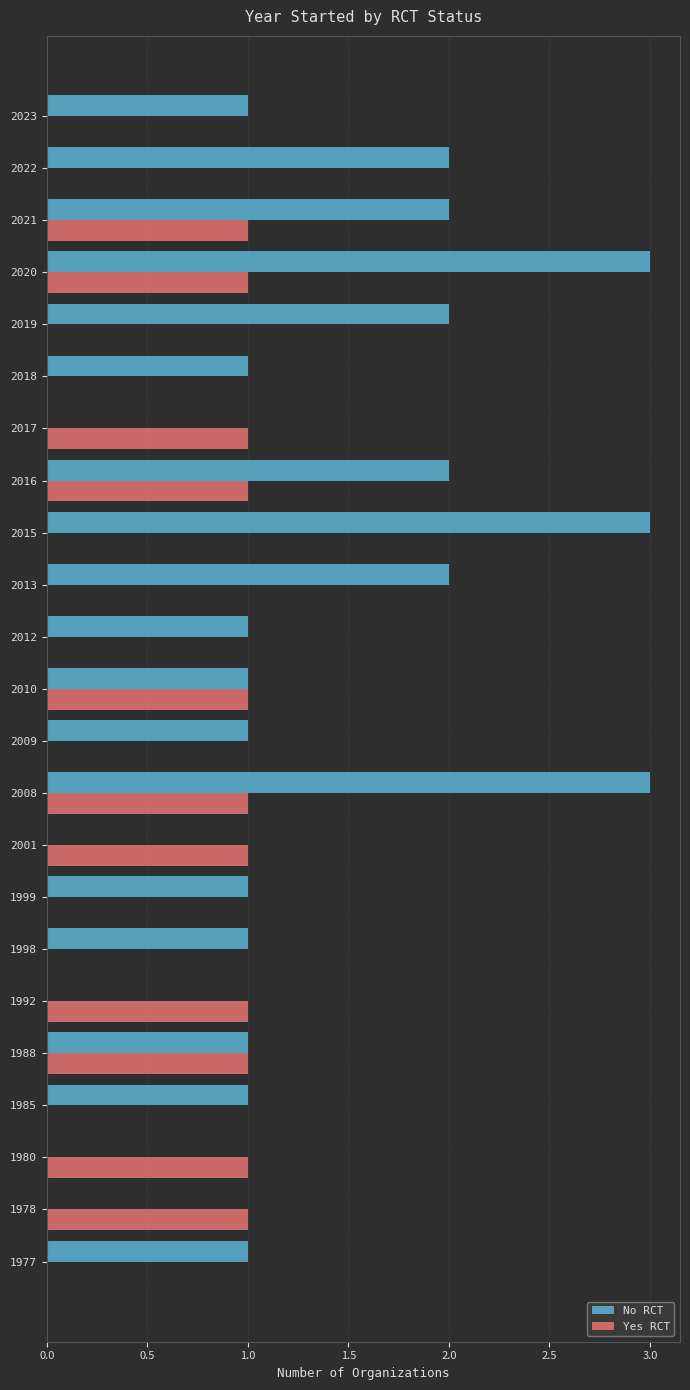

True or false: No RCT has a value of 3 at 2020.

True